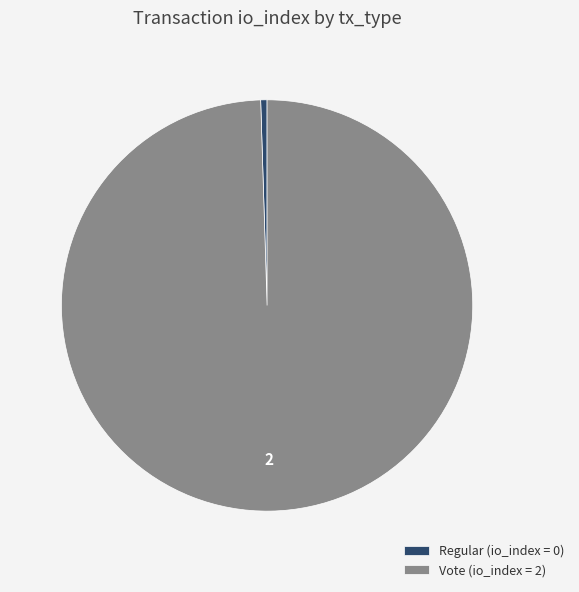

What is the largest slice in the pie chart?

Vote